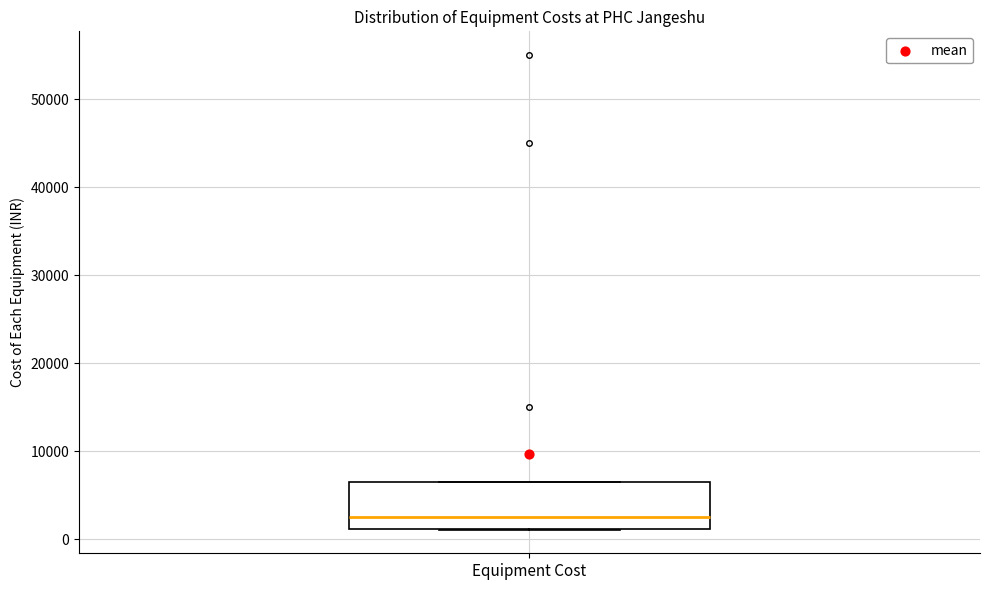

Transcribe this box plot: give where the median line is, the range the box spans, and where the two whiskers end, as read against the y-axis. The values are not printed on the chart, so give them approximately, as read against the axis.

median 3000, box 1000 to 7000, whiskers 1000 to 7000